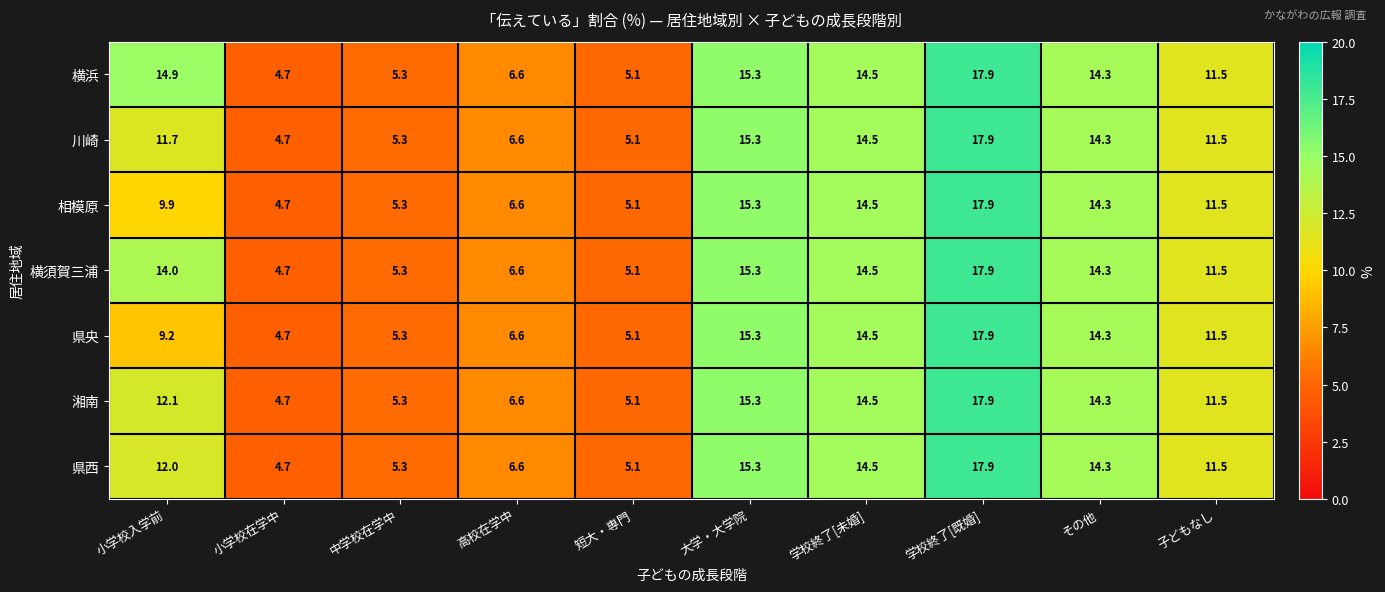

At how many categories does at least one series exceed 11?

6